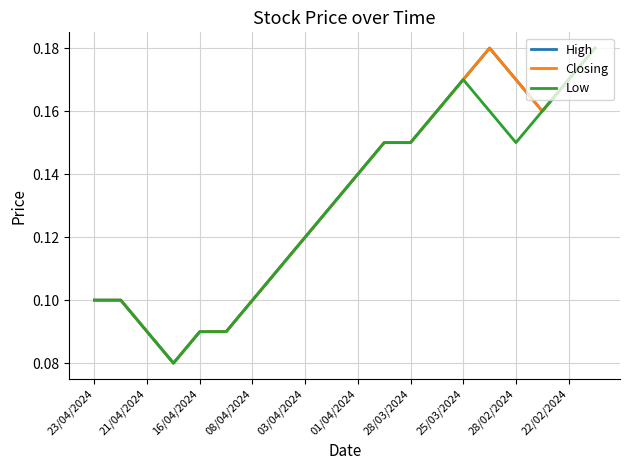

Count the number of data series in this chart.

3